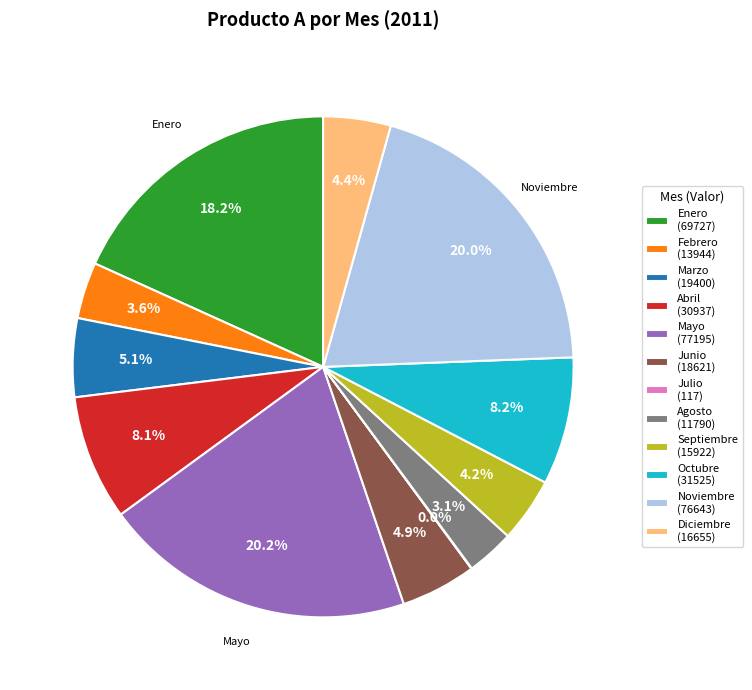

To the nearest percent, what is the average slice percentage?

8%